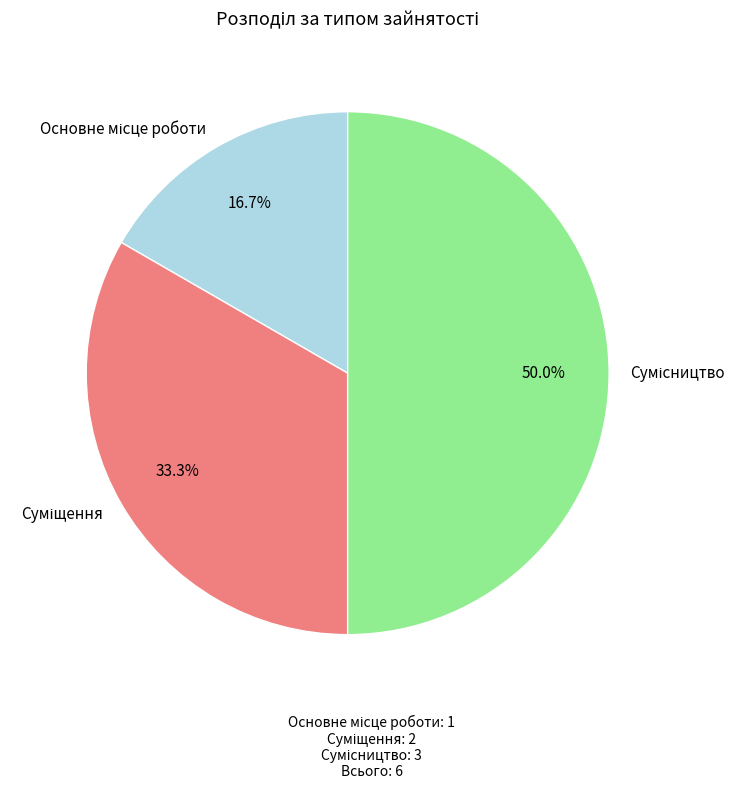

How many segments does this pie chart have?

3